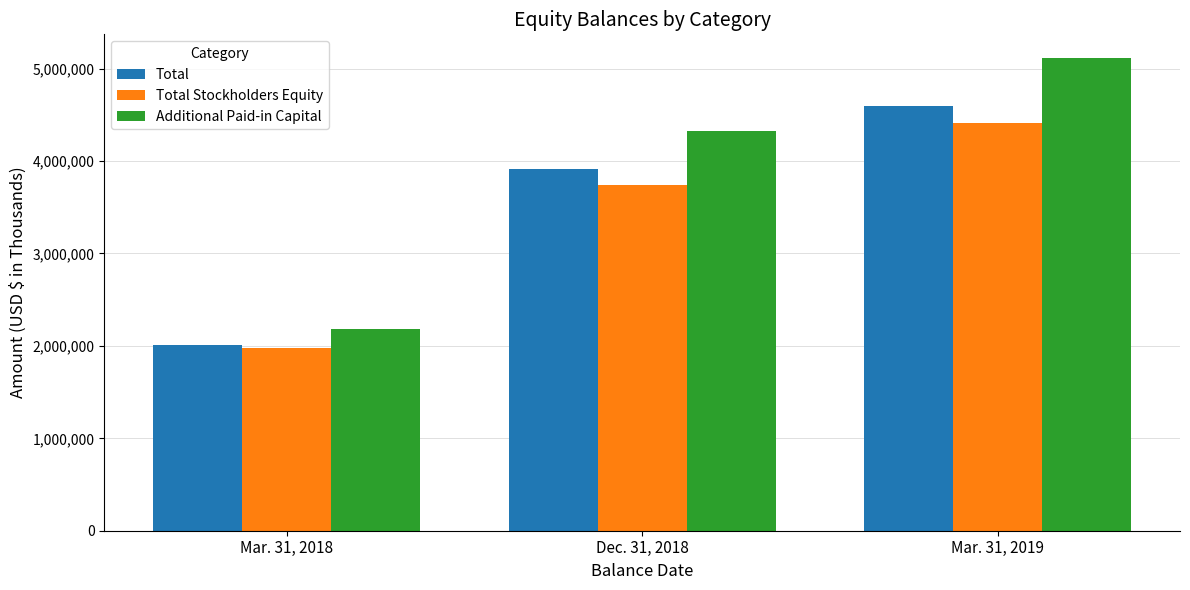

Count the Total Stockholders Equity values in the range 1979542 to 4416714.

3